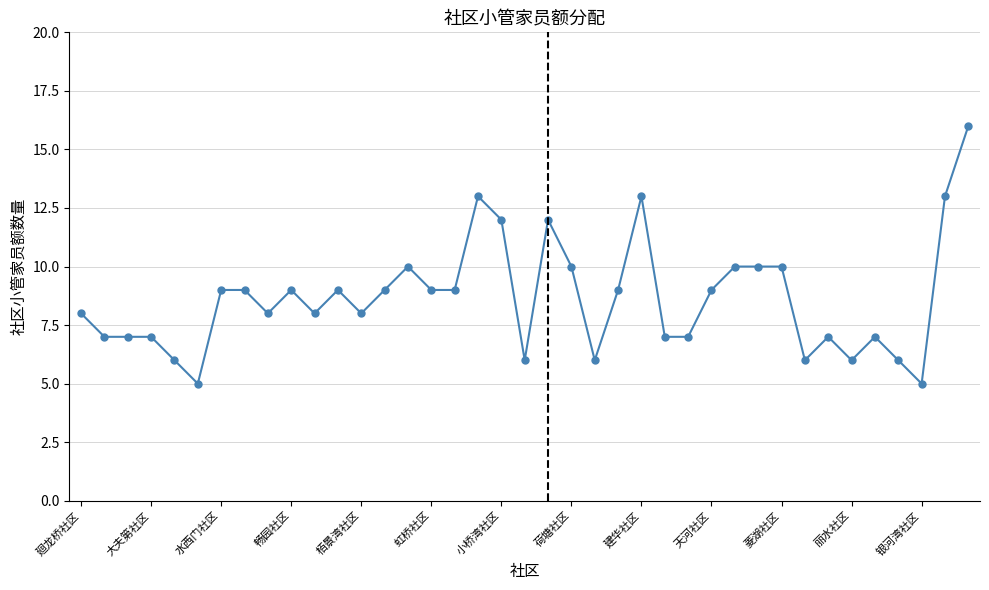

How many values are below 9?

19